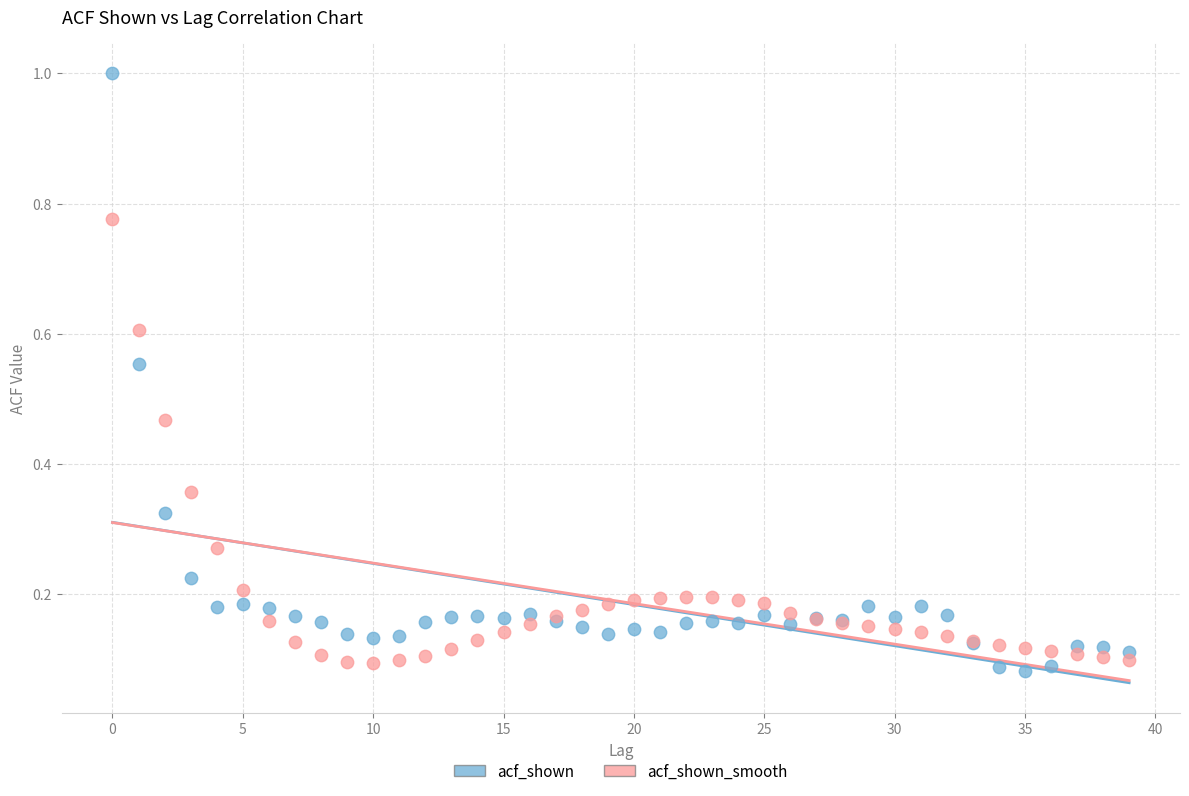

Which series has the largest Y range (max minus min)?

acf_shown